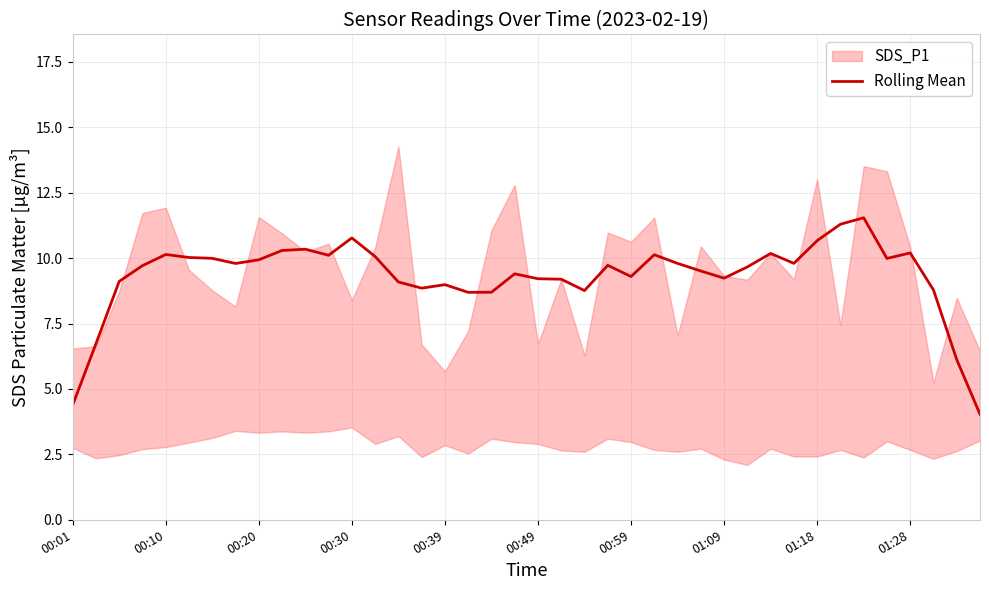

What is the minimum value for Rolling Mean?

4.0